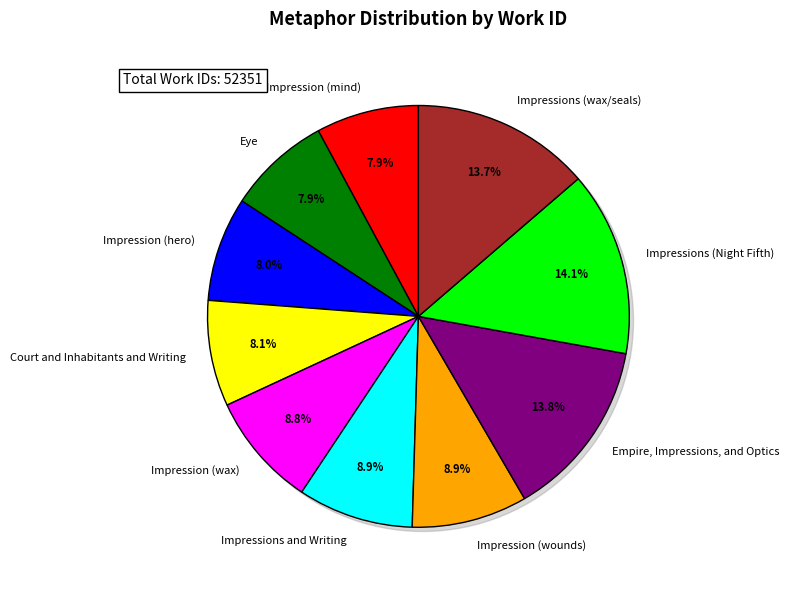

Is there any slice that represents more than half of the pie?

No